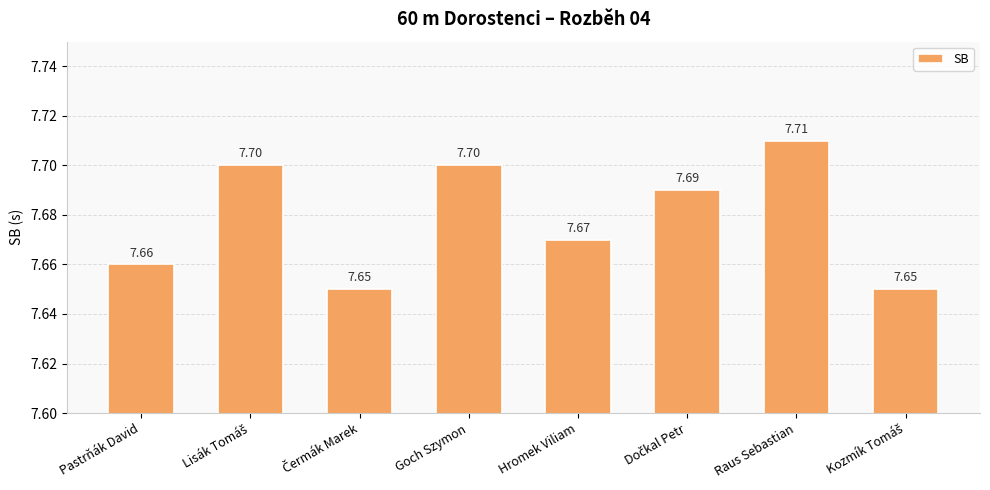

What is the average value?

7.7